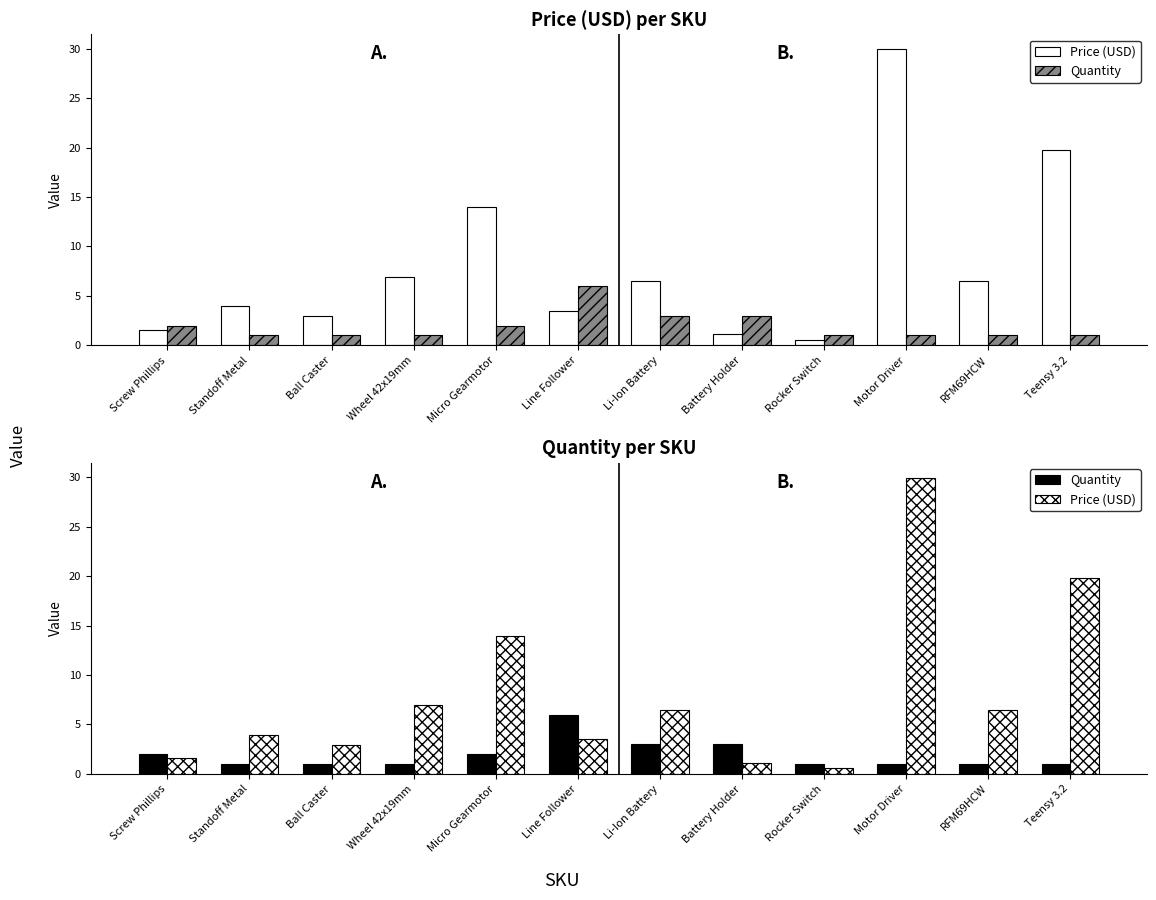

How many groups of bars are there?

12